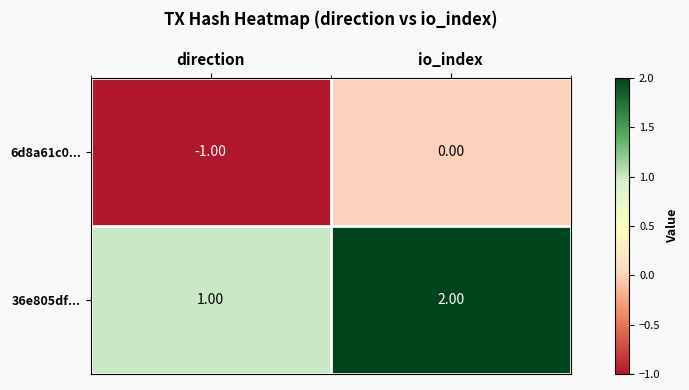

Which category has the highest value across all series?

io_index